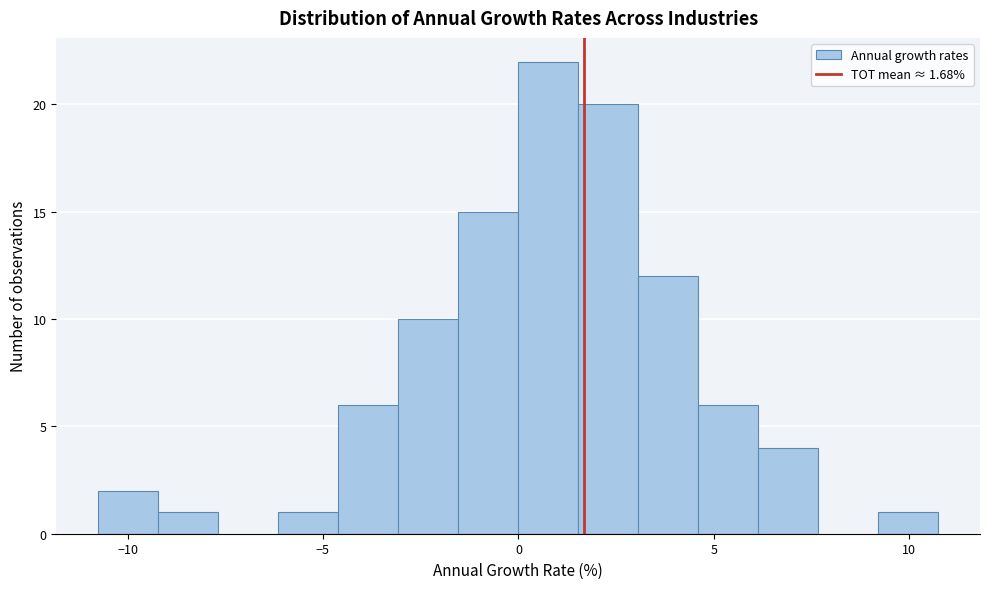

Around what value on the x-axis is the tallest bar? Give the approximate position of its centre, as read against the axis.

1.0